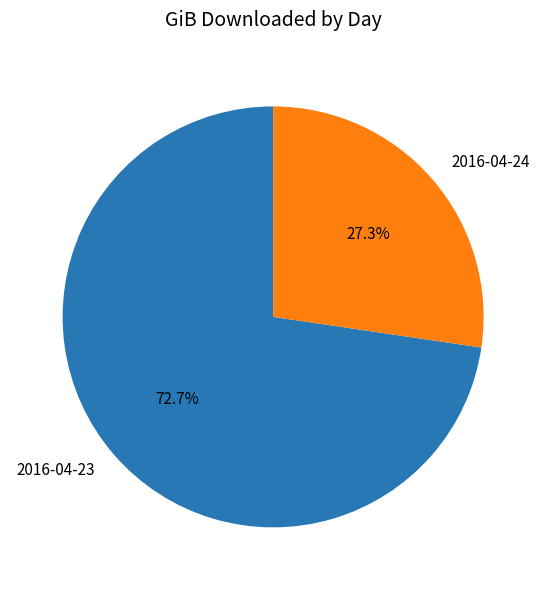

Is it true that 2016-04-23 is 73% of the pie?

True